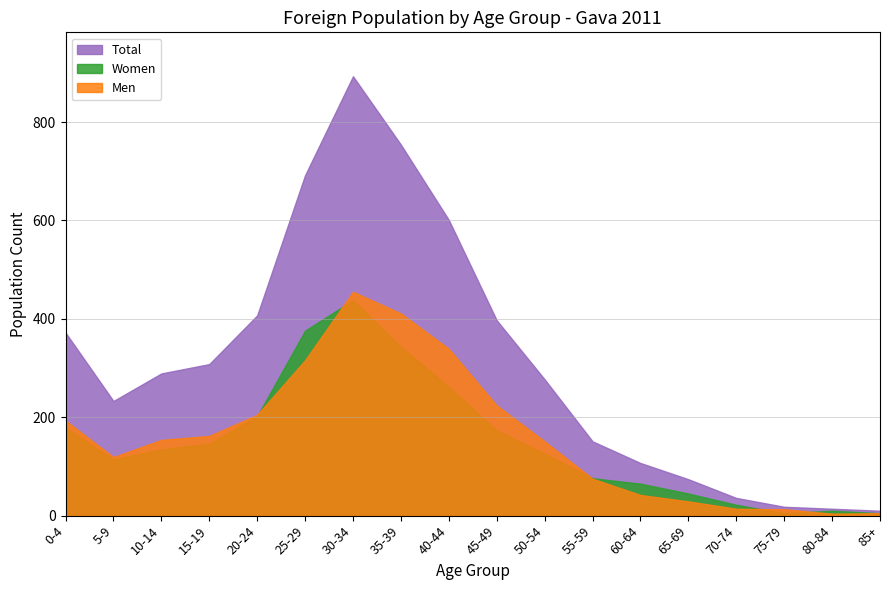

Which label corresponds to the largest value in the chart?

30-34